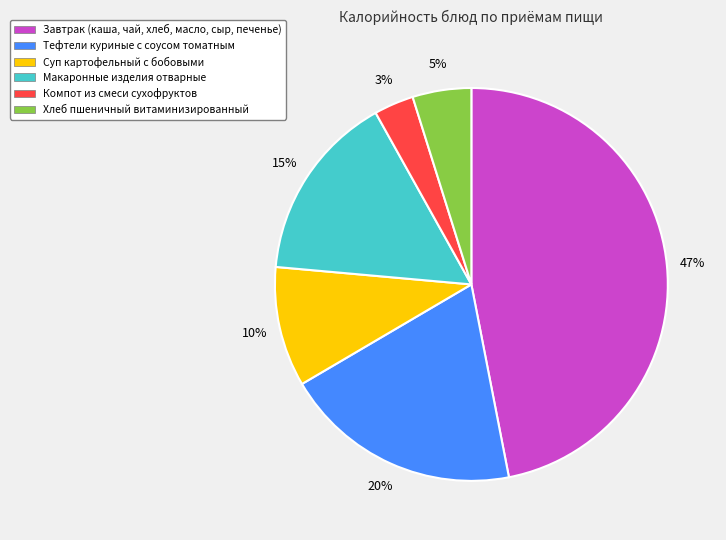

Does any single category account for the majority?

No